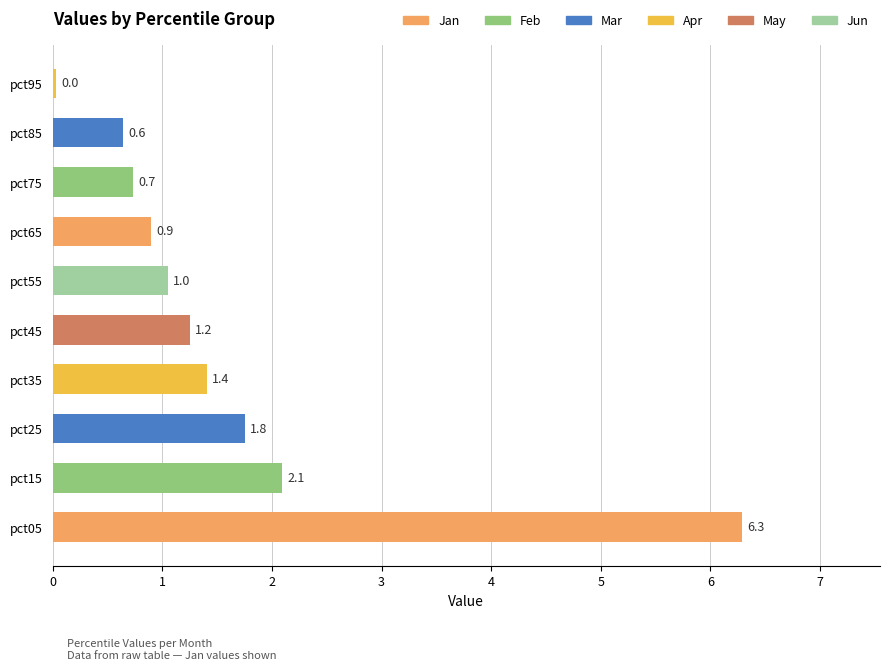

What is the difference between the maximum and minimum values?

6.3